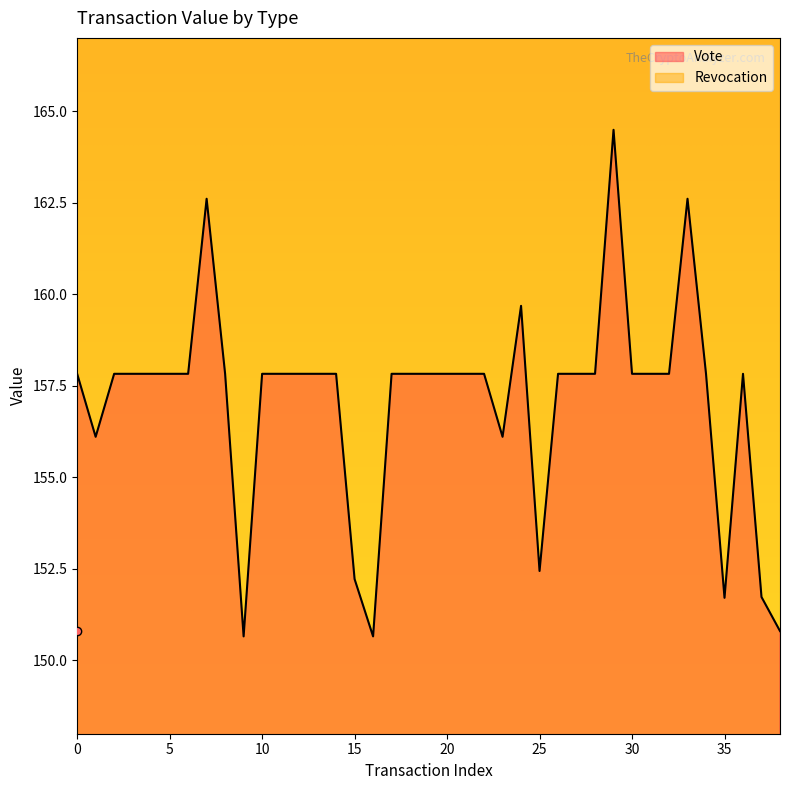

What value does the data have at 15?

152.2